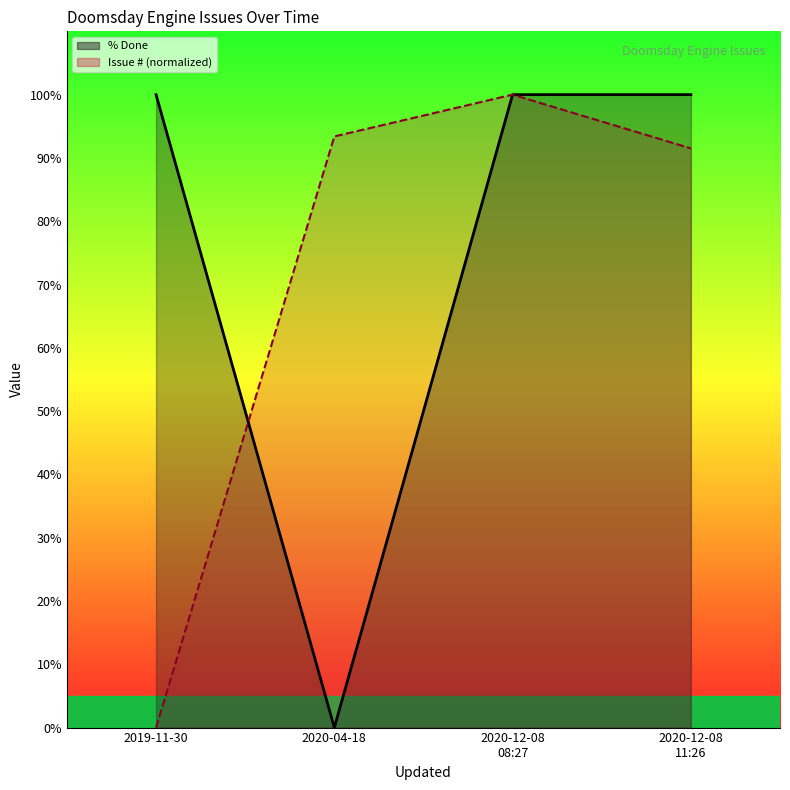

Is the value of Issue # at 2020-12-08 08:27 greater than the value of % Done at 2020-04-18?

Yes